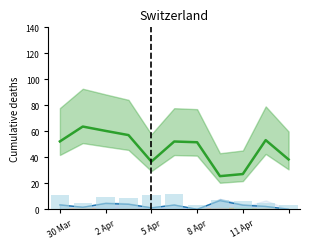

What is the lowest value of the n sites series?

3.6